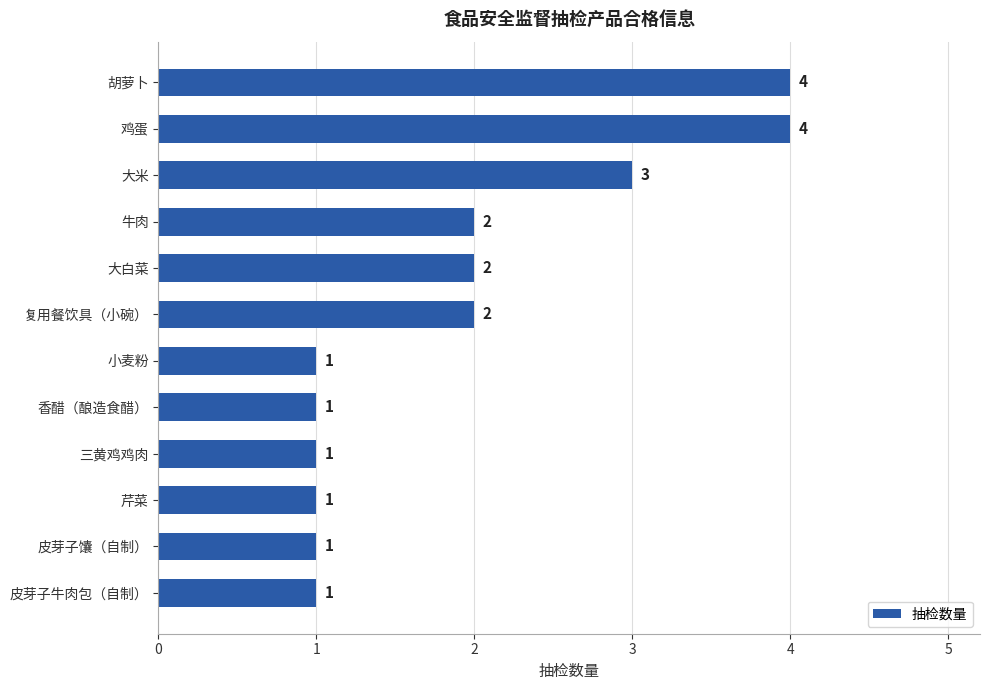

What is the label of the 7th bar from the top?

小麦粉